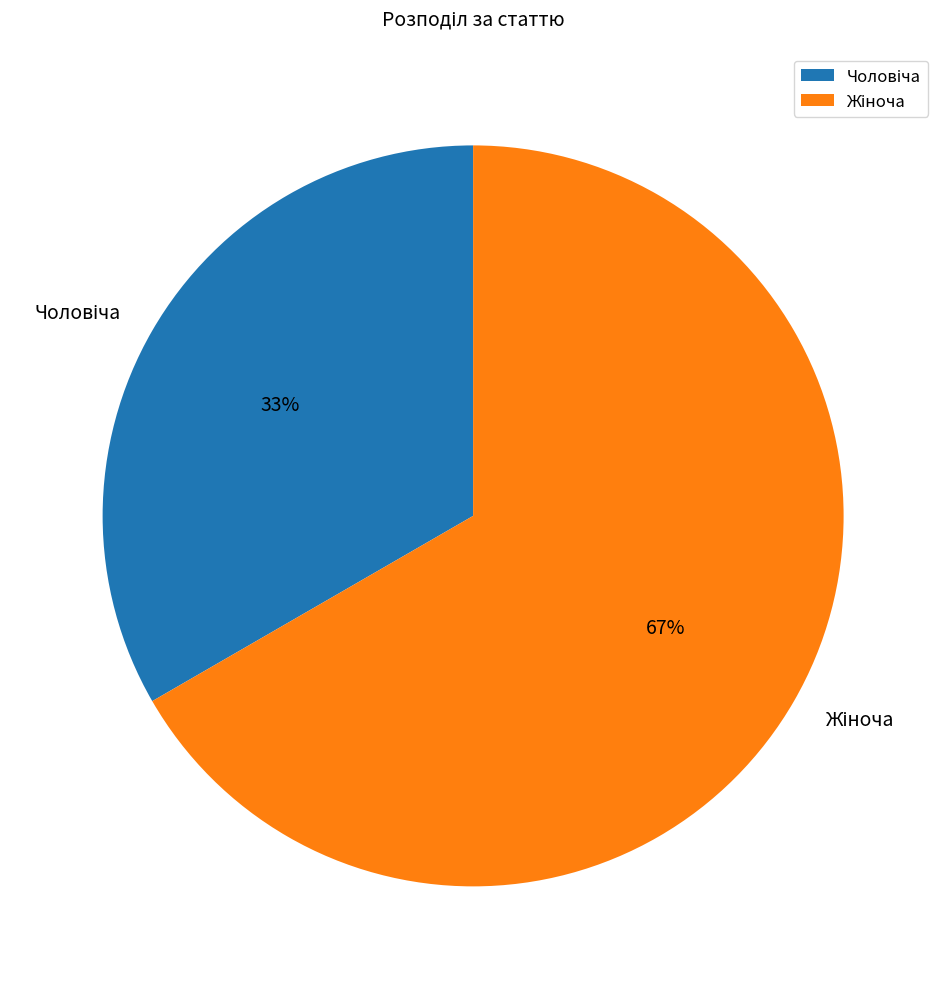

How many slices are in this pie chart?

2